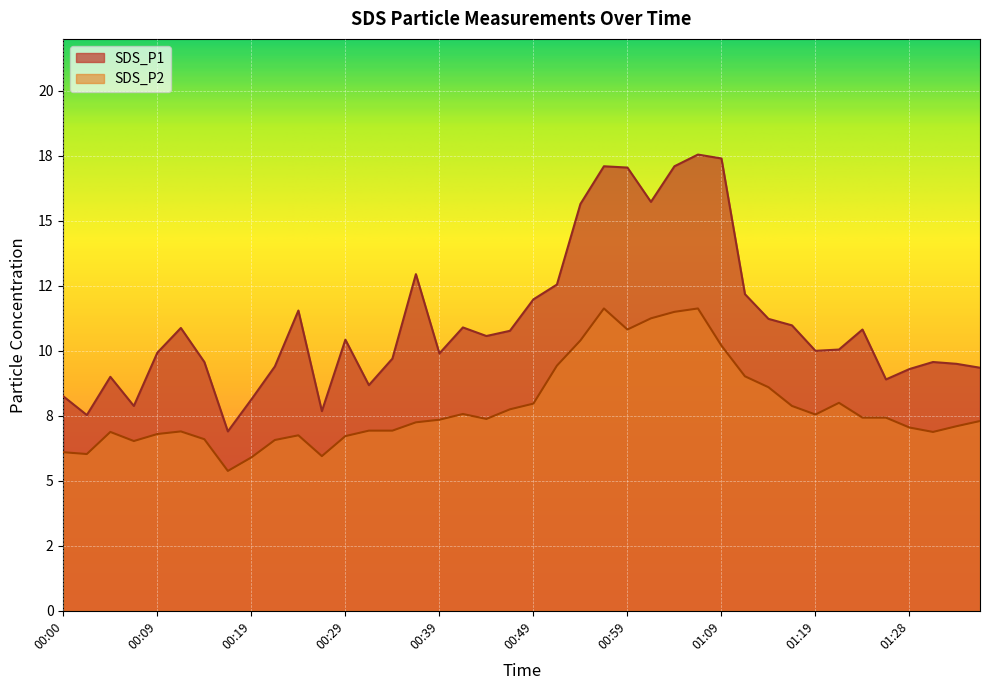

What is the value of the SDS_P2 point at the 37th from the left?

7.0